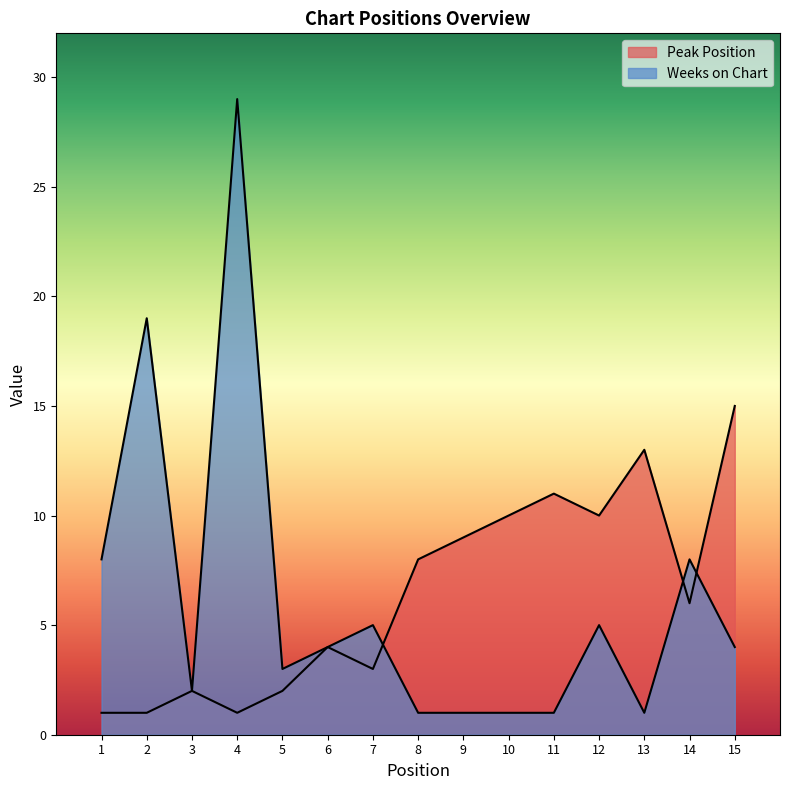

Rank the categories by Weeks on Chart value from lowest to highest.

8, 9, 10, 11, 13, 3, 5, 6, 15, 7, 12, 1, 14, 2, 4